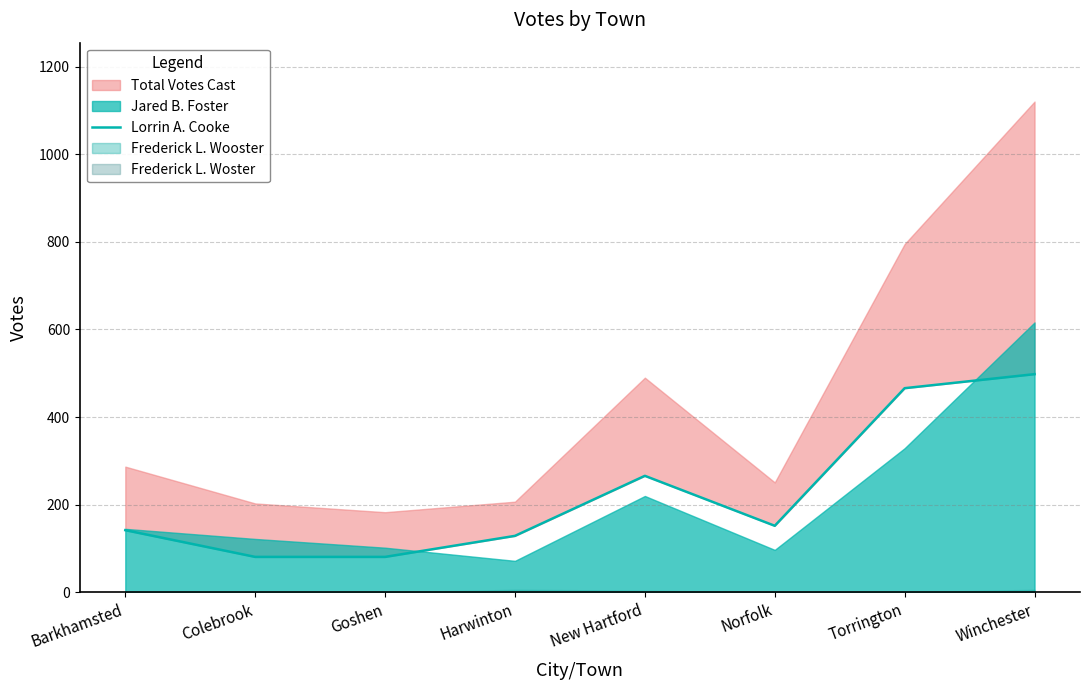

What is the label of the 1st point from the right?

Winchester